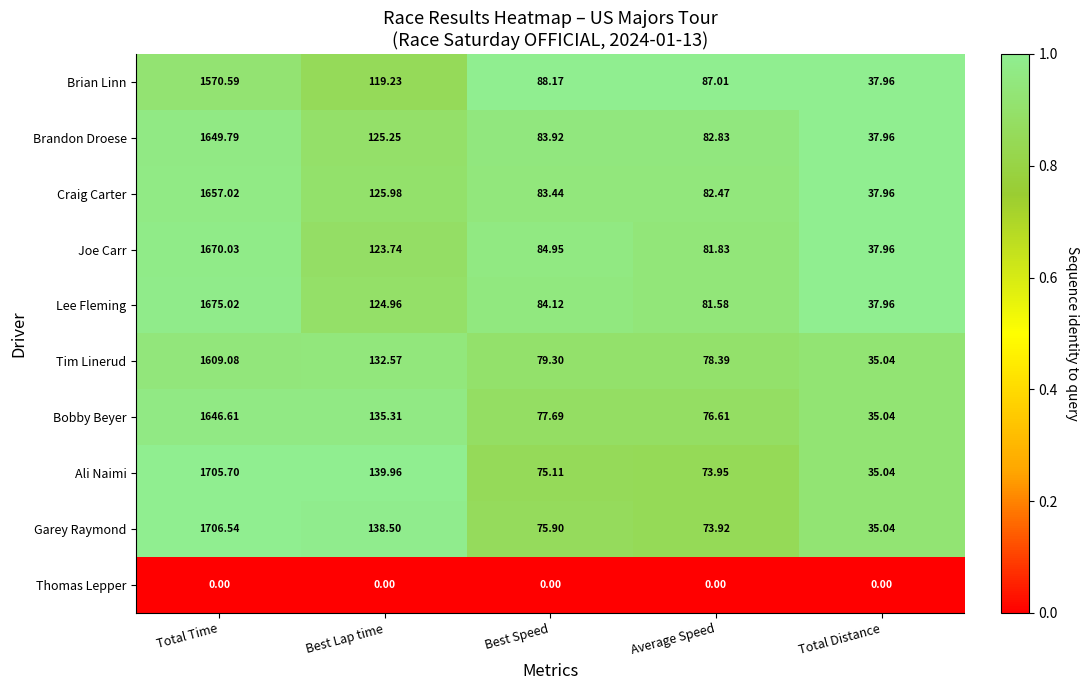

At which category does the chart reach its peak across all series?

Total Time